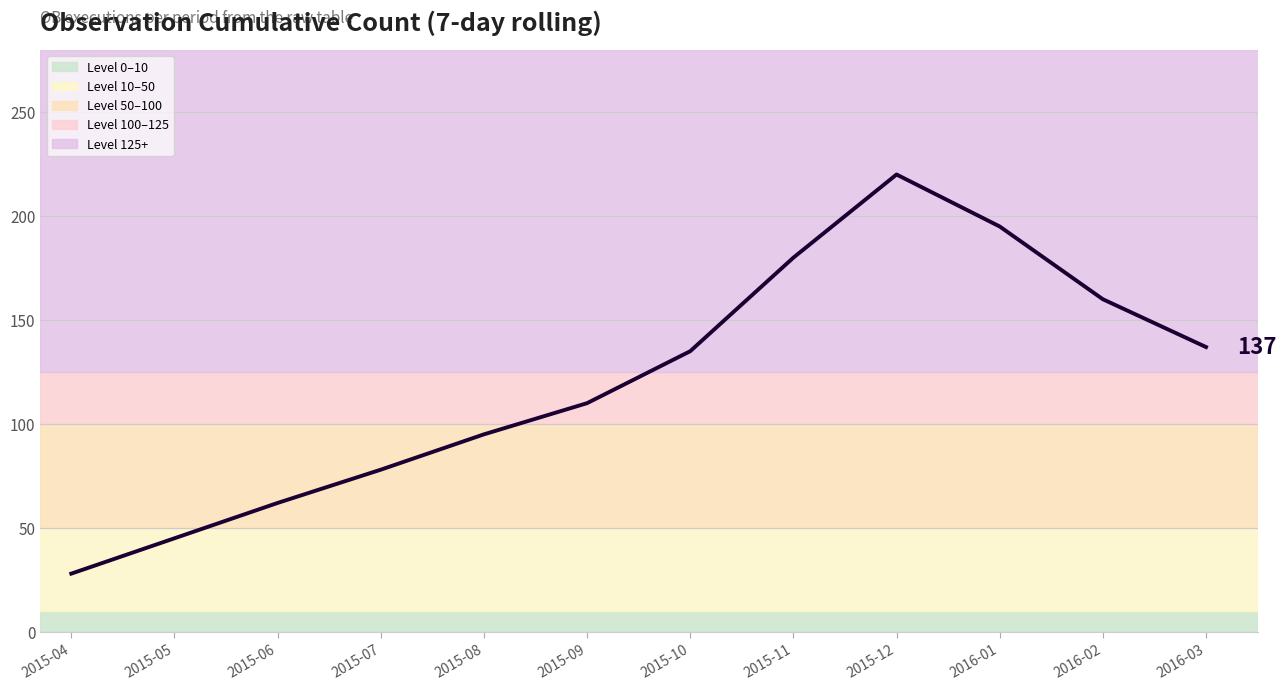

What is the difference between the maximum and second lowest values?

175